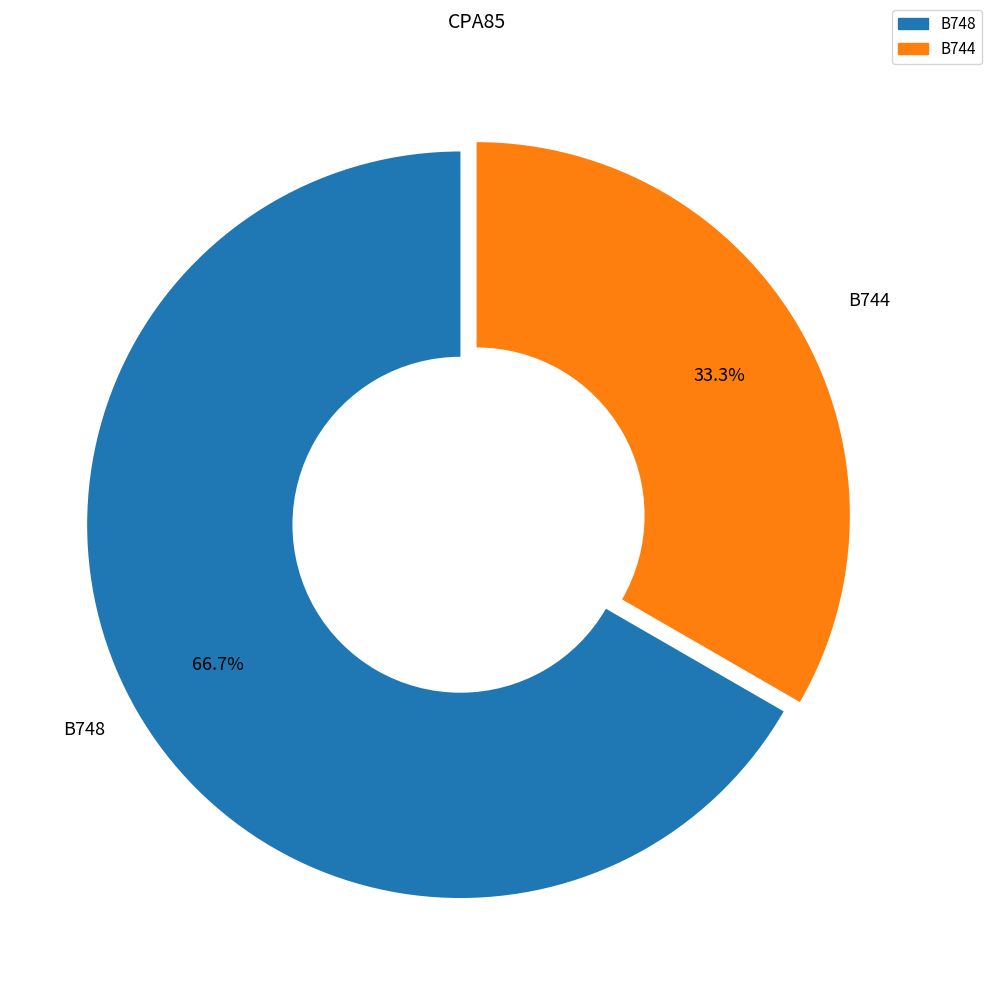

What is the total percentage of B744 and B748?

100.0%